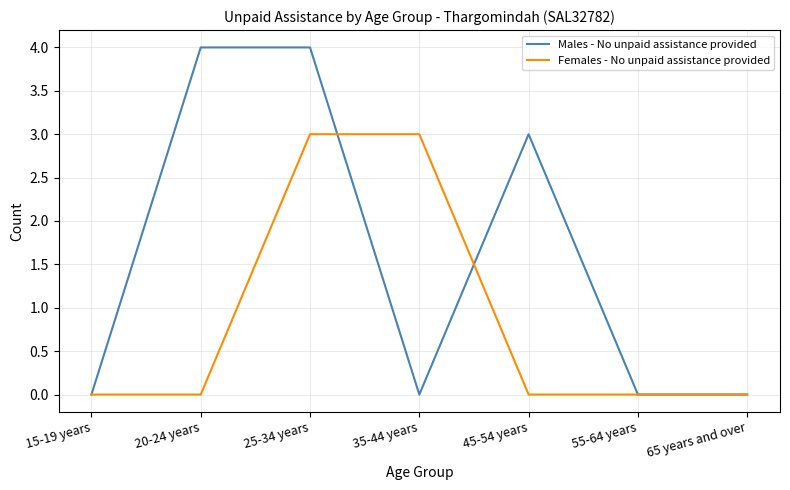

What is the difference between the second highest and minimum values in the Females - No unpaid assistance provided series?

3